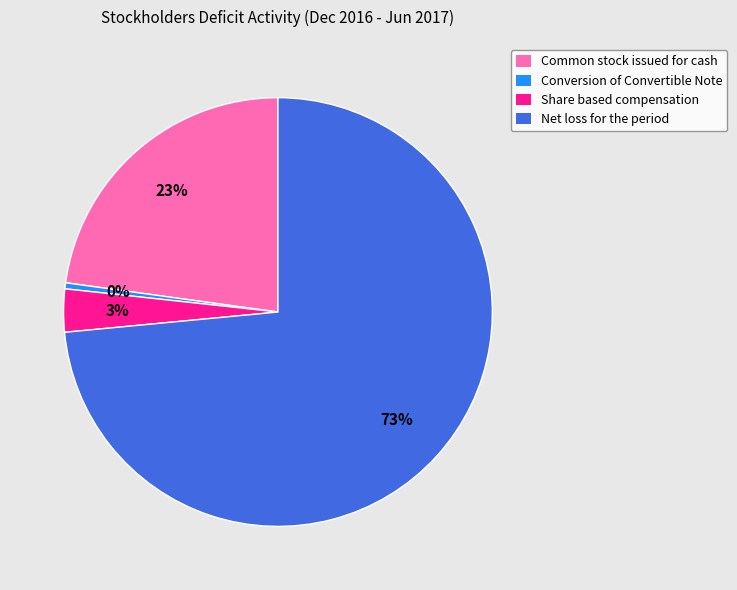

Is it true that Common stock issued for cash is 23% of the pie?

True